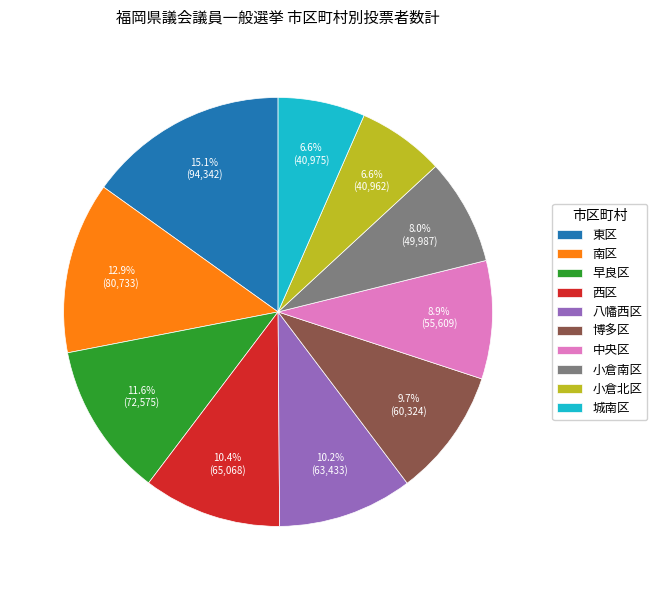

What is the largest slice in the pie chart?

東区